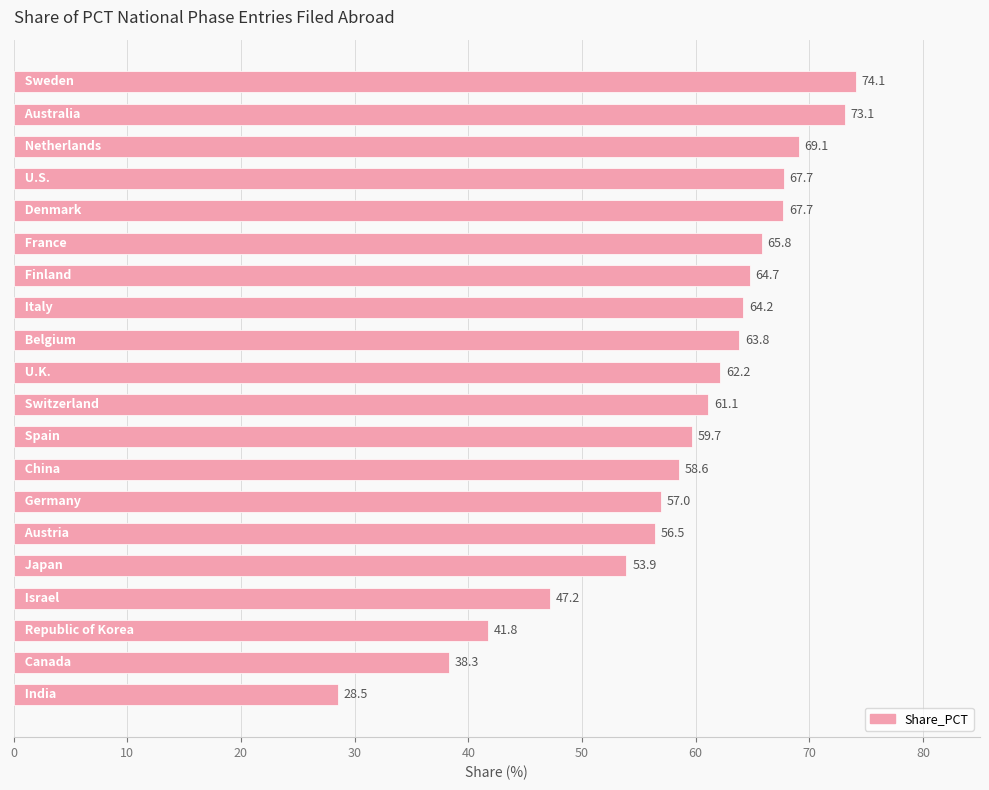

What is the value of the 19th bar from the top?

38.3